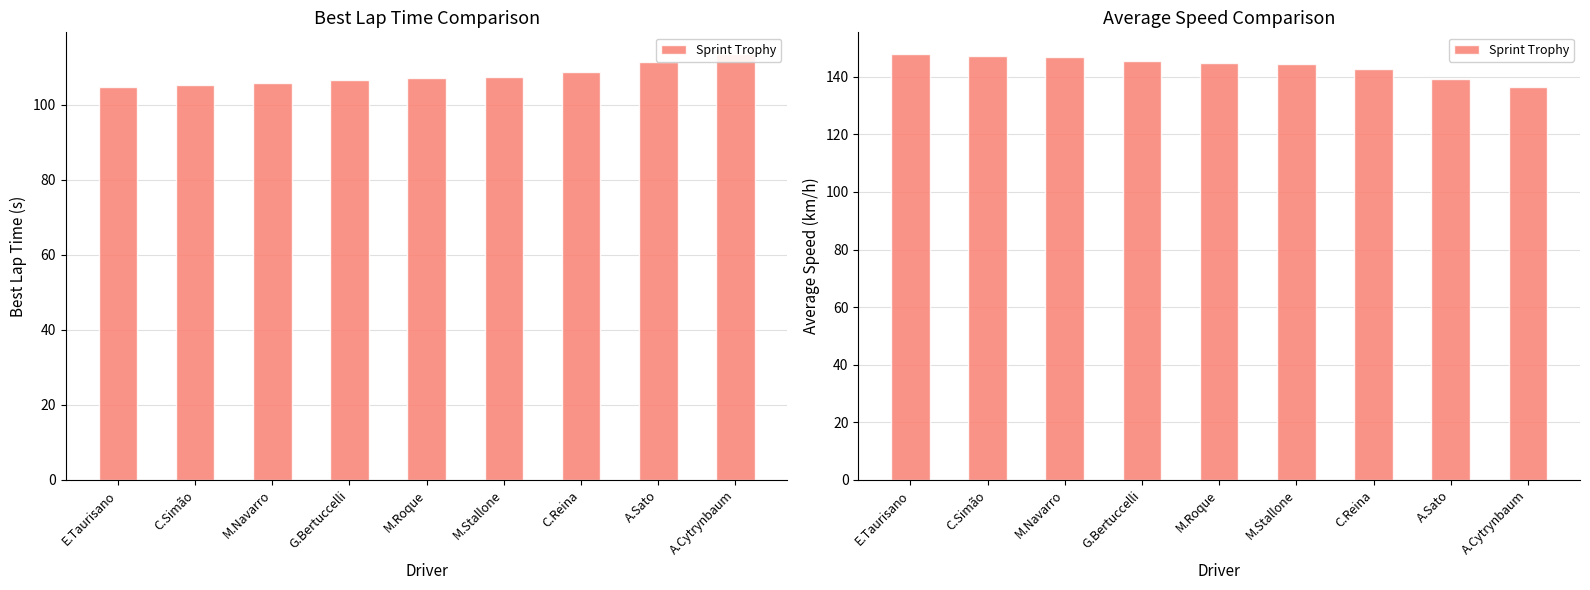

What is the ratio of the value at C.Simão to the value at M.Roque?

1.0